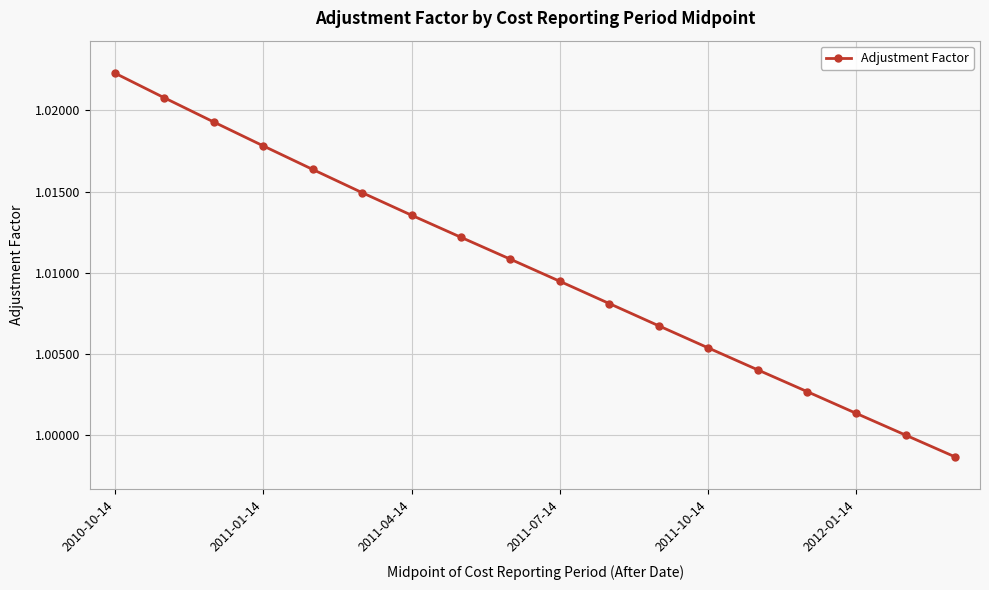

True or false: the data has more than 1 interior local peaks.

False